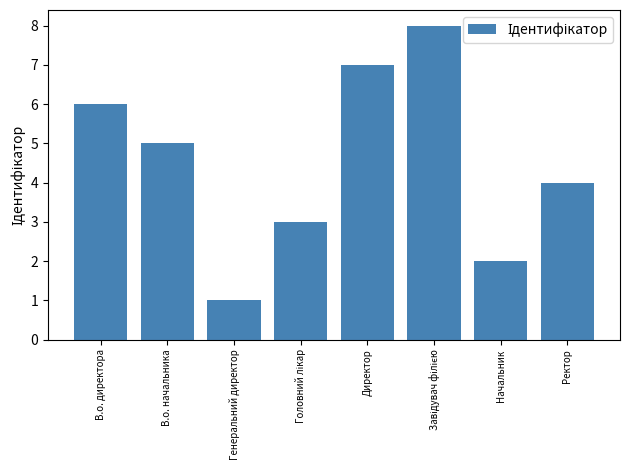

The chart shows a value of 10 at В.о. директора. True or false?

False